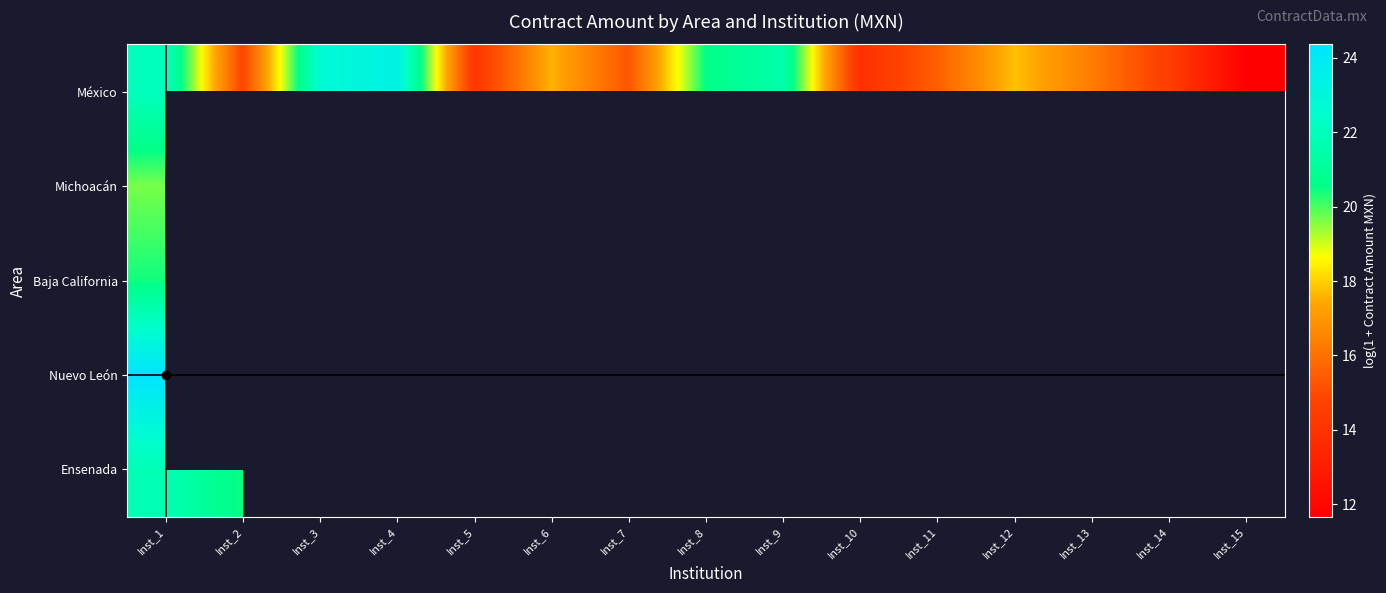

At which category does the chart reach its minimum across all series?

Inst_15